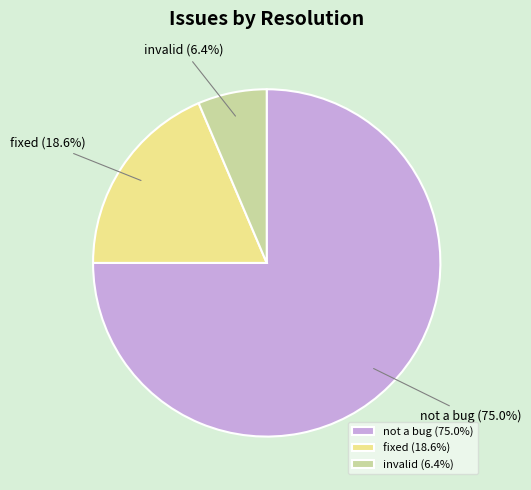

What is the largest slice in the pie chart?

not a bug